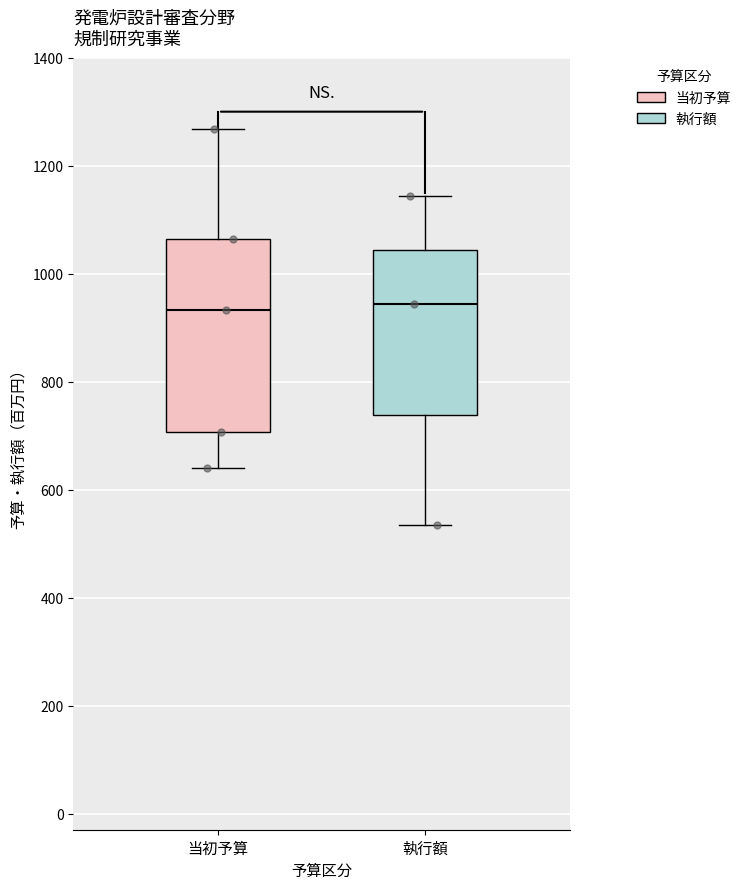

Where does the upper whisker of the box for 執行額 end on the y-axis? The values are not printed on the chart, so give them approximately, as read against the axis.

1140